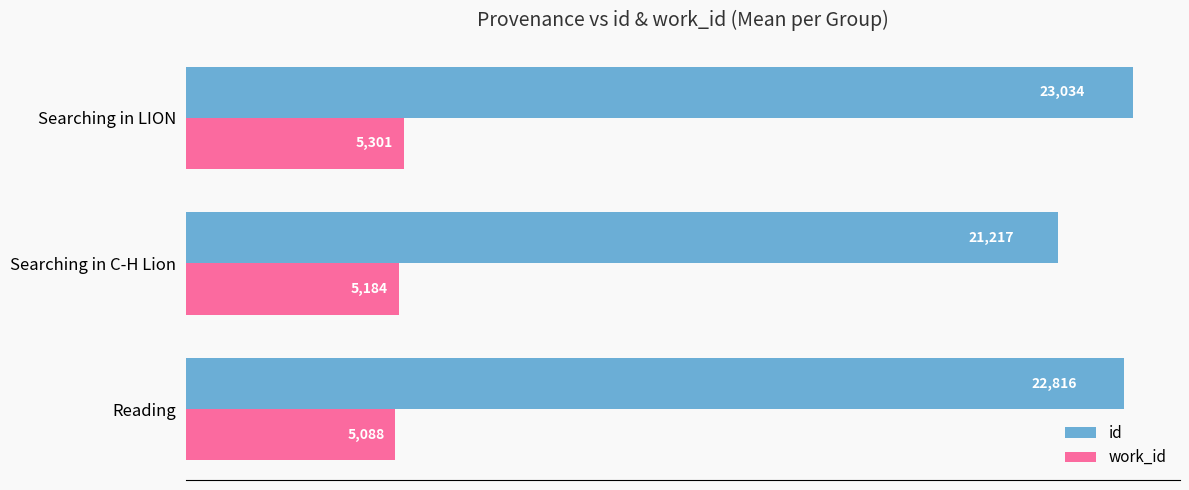

What is the minimum value shown in the chart?

5088.0